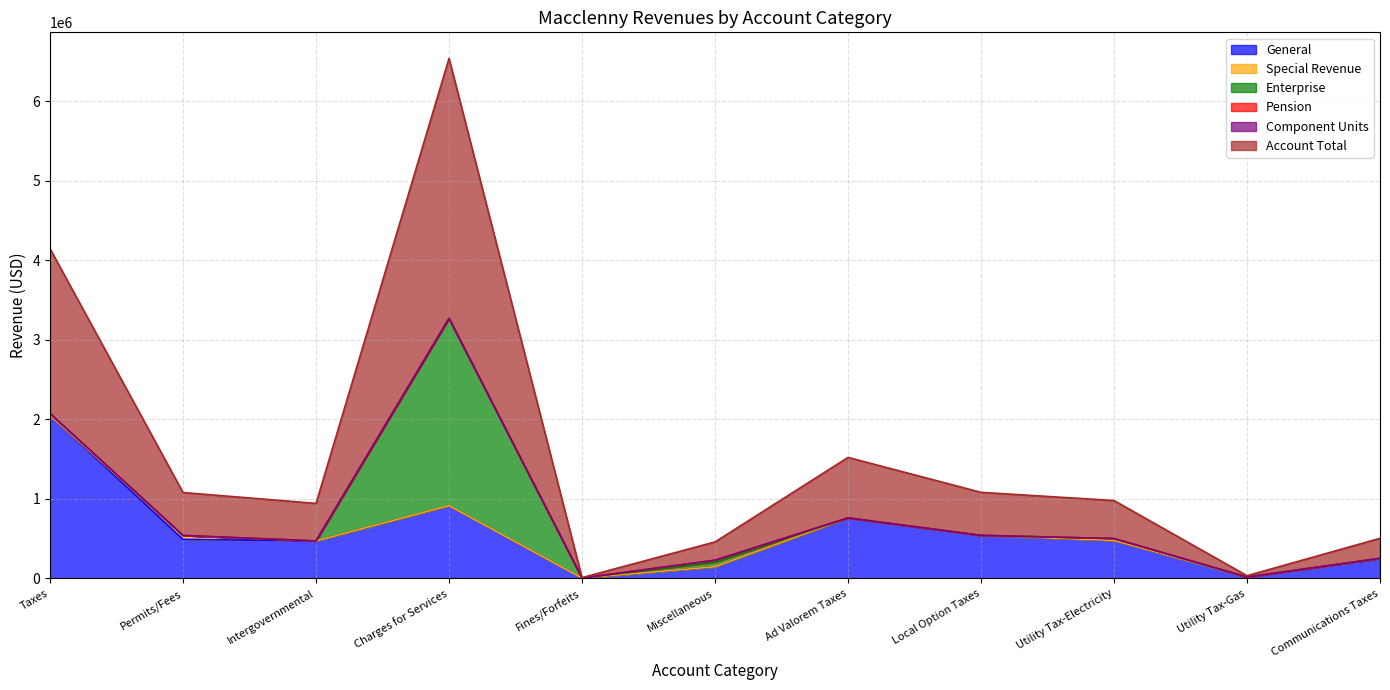

Reading left to right, extract all data points from this chart.

General: 2050072	490999	471756	914065	5305	146271	760887	541273	478421	17211	252280
Special Revenue: 0	49062	0	1001	0	474	0	0	0	0	0
Enterprise: 22691	0	0	2354289	0	56997	0	0	22691	0	0
Pension: 0	0	0	0	0	25797	0	0	0	0	0
Component Units: 0	0	0	143	0	0	0	0	0	0	0
Account Total: 2072763	540061	471756	3269498	5305	229539	760887	541273	478421	17211	252280